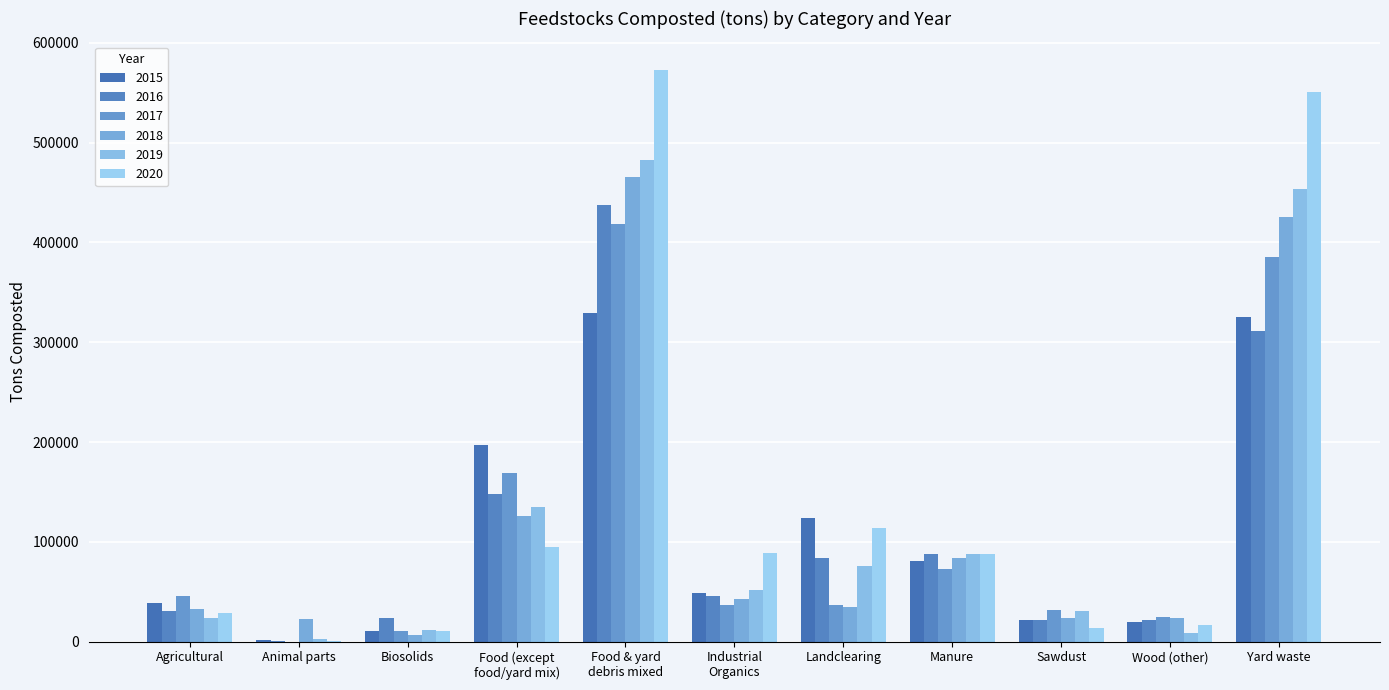

What value does the 2019 series have at Sawdust?

31007.0